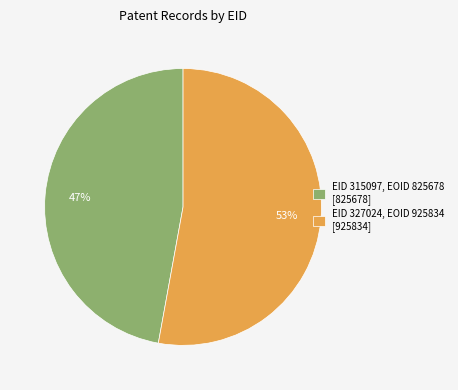

How many segments does this pie chart have?

2